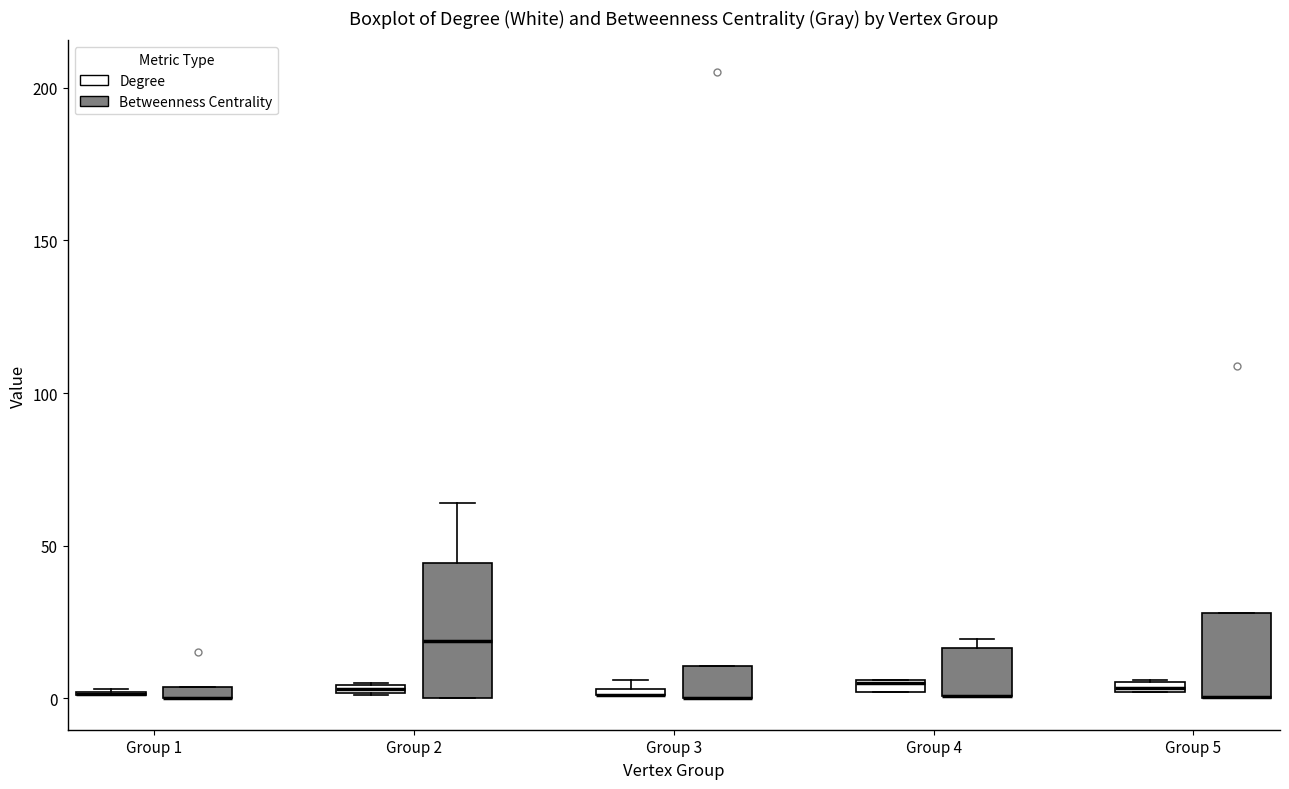

Which box is the tallest, from its lower edge to its upper edge?

Group 2 (Betweenness Centrality)